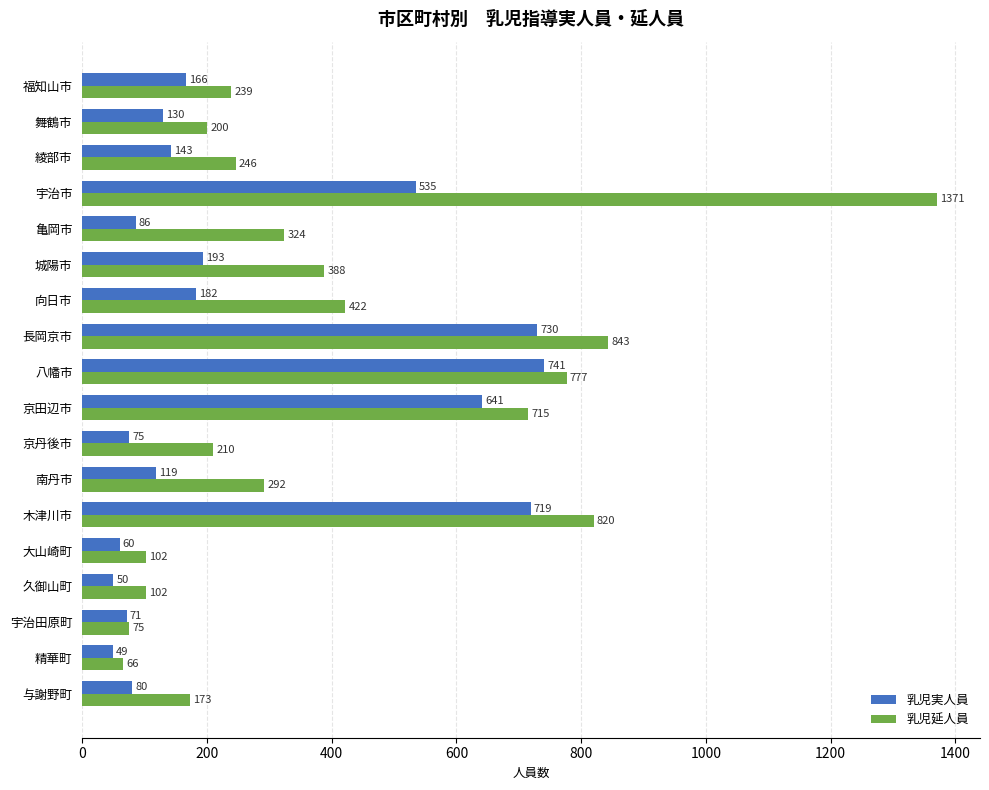

The 乳児実人員 series shows 86 at 亀岡市. True or false?

True